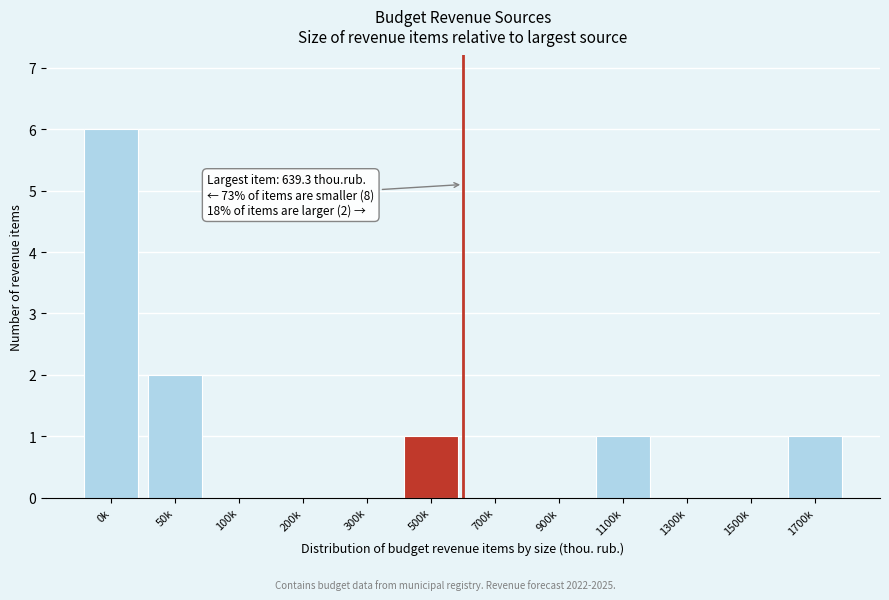

Reading left to right, transcribe all the data shown in this chart.

0k=6	50k=2	100k=0	200k=0	300k=0	500k=1	700k=0	900k=0	1100k=1	1300k=0	1500k=0	1700k=1